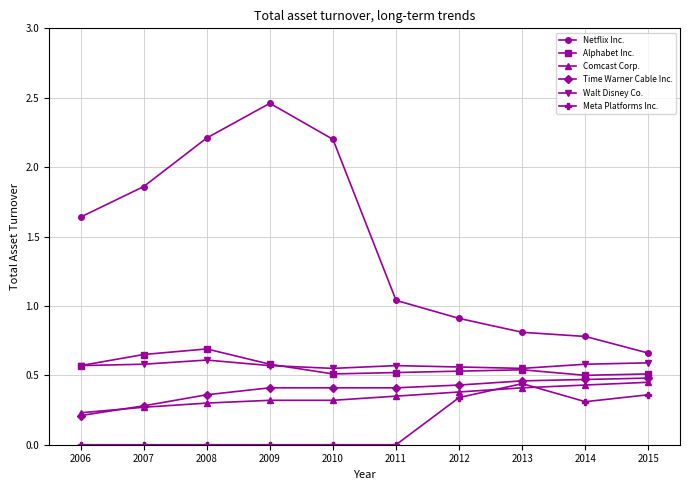

True or false: Time Warner Cable Inc. and Netflix Inc. intersect in this chart.

False